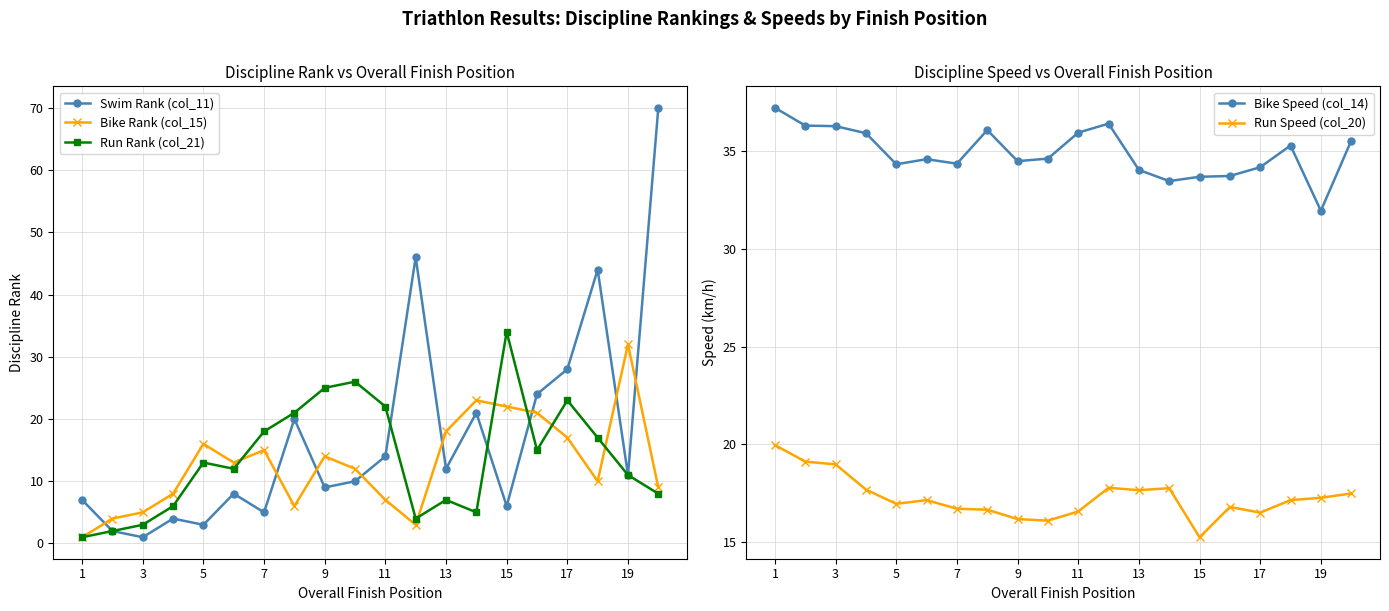

True or false: Bike Speed (col_14) has more than 1 interior local peaks.

True